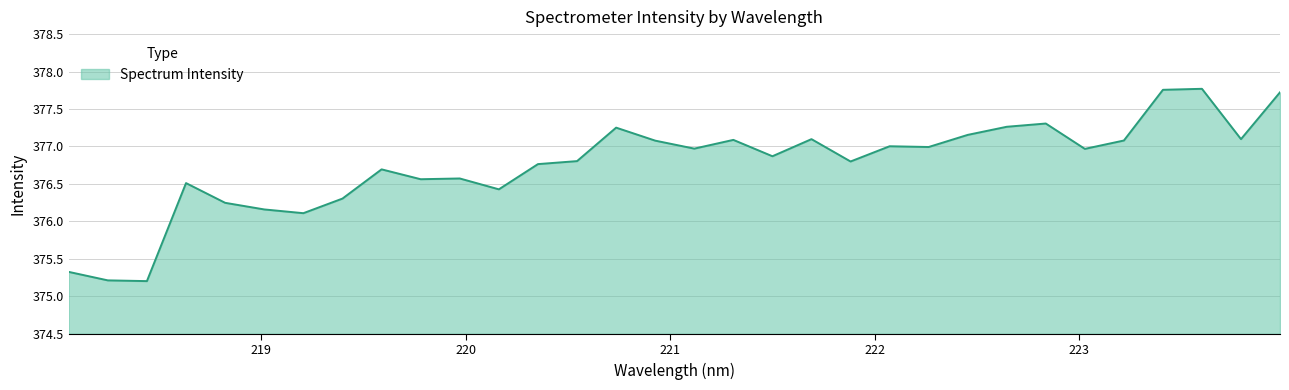

What is the minimum value shown in the chart?

375.2